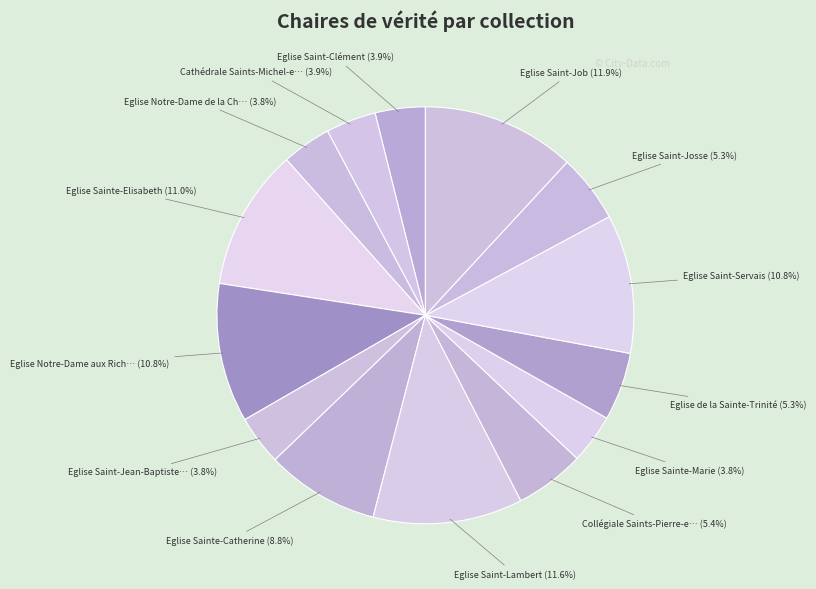

To the nearest percent, what is the average slice percentage?

7%